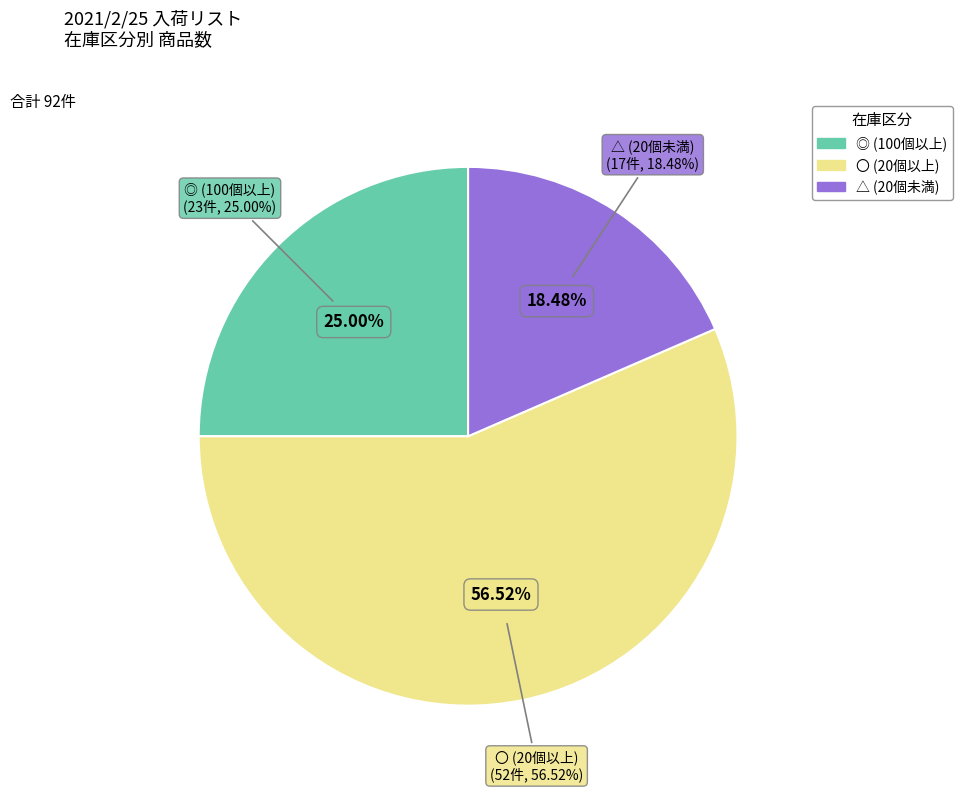

How many segments does this pie chart have?

3